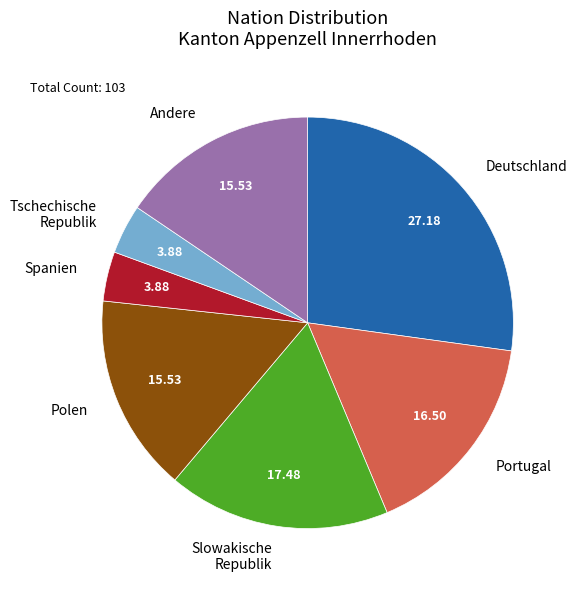

Which slice is the largest?

Deutschland